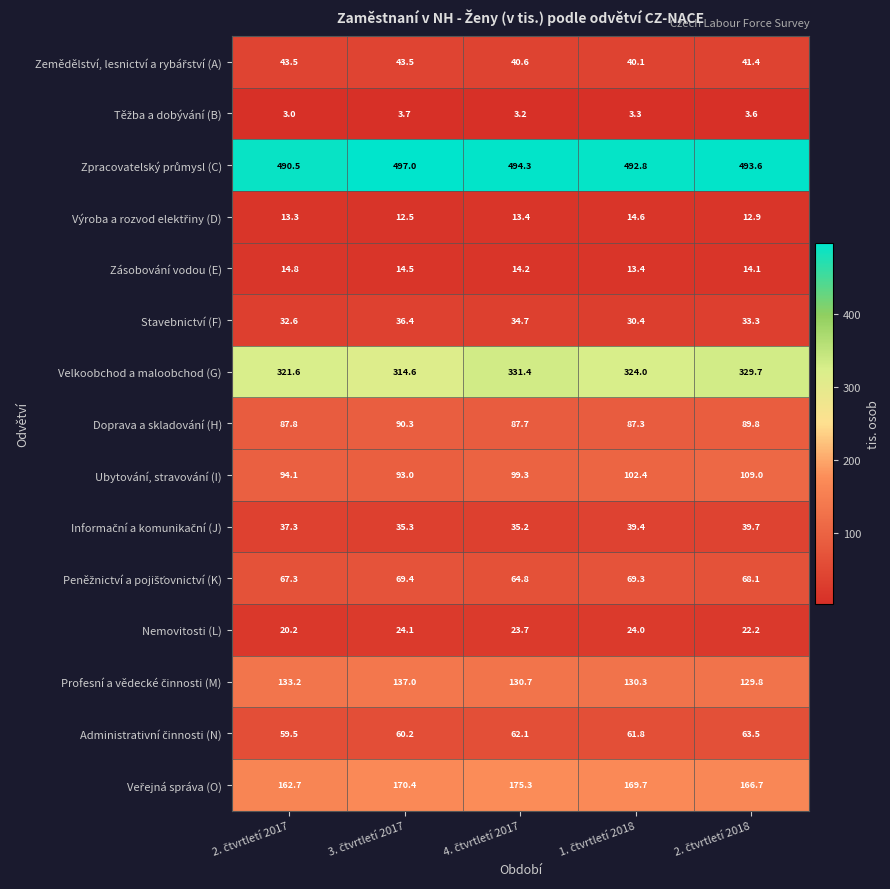

What is the sum of all Ubytování, stravování (I) values?

497.8